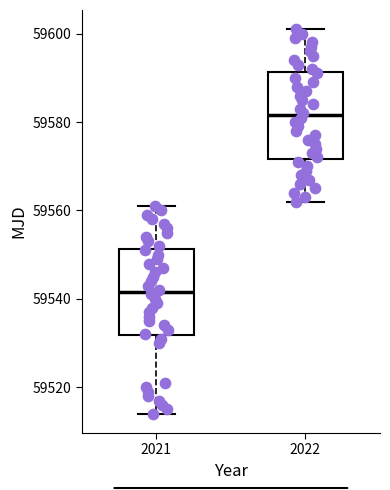

Which box's median line is the lowest?

2021